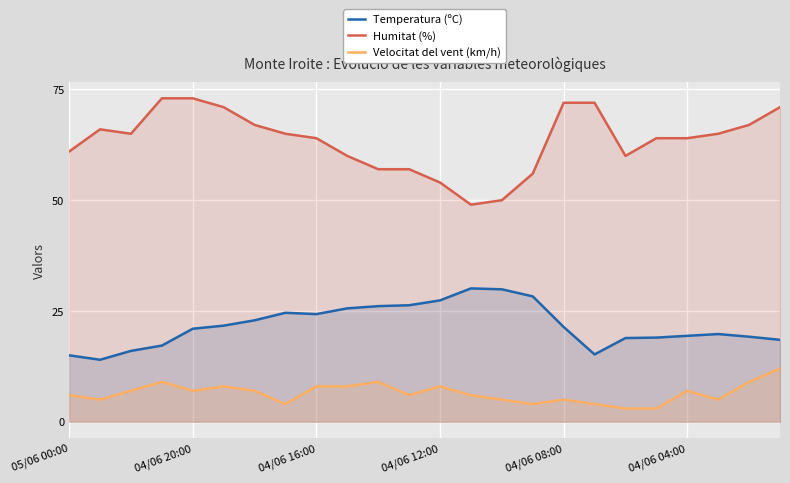

What is the minimum value shown in the chart?

3.0